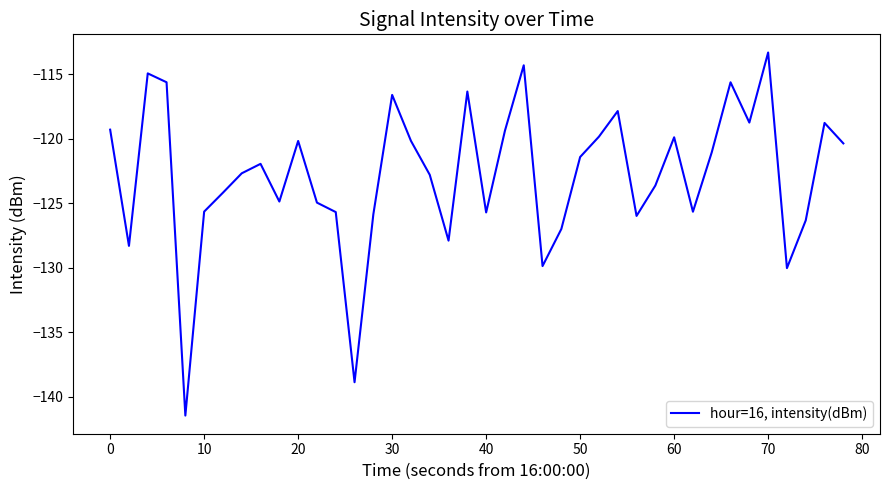

What is the average value?

-122.8